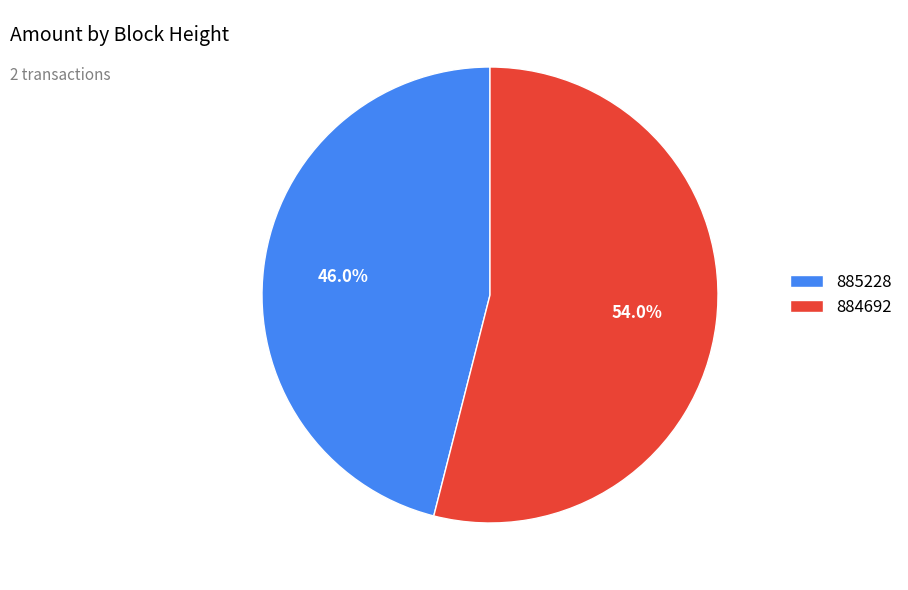

What percentage is the 884692 slice, to the nearest percent?

54%